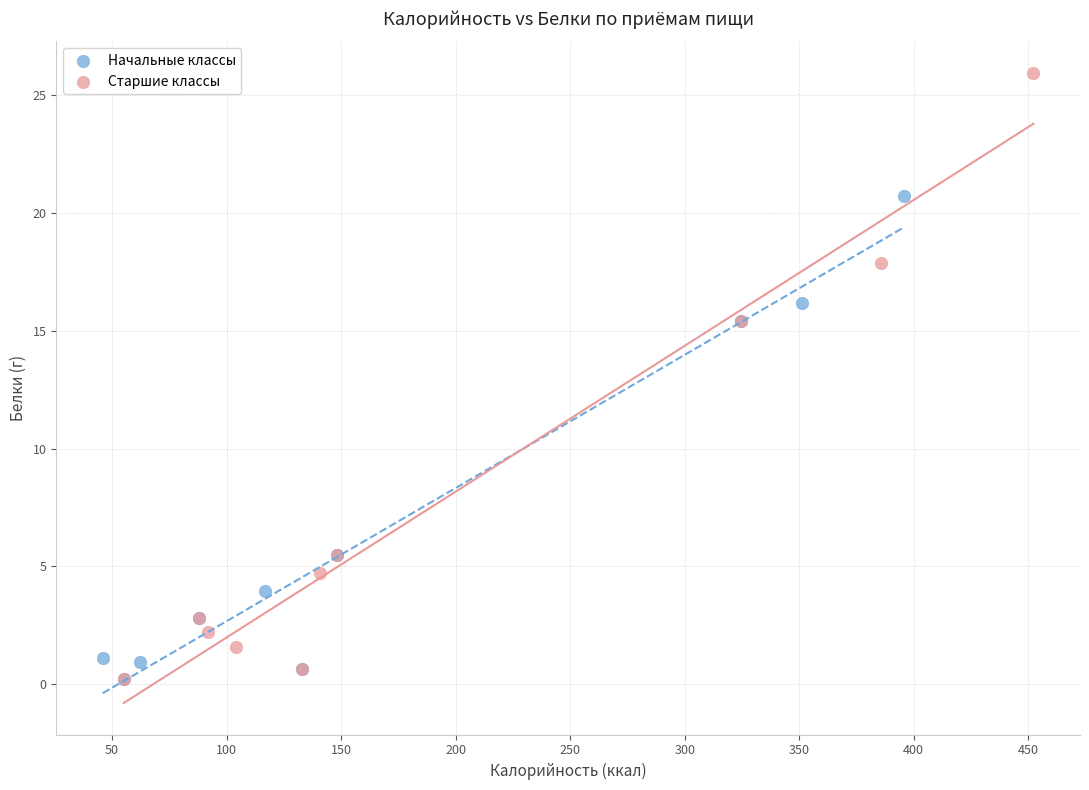

Which series reaches the maximum Y coordinate?

Старшие классы